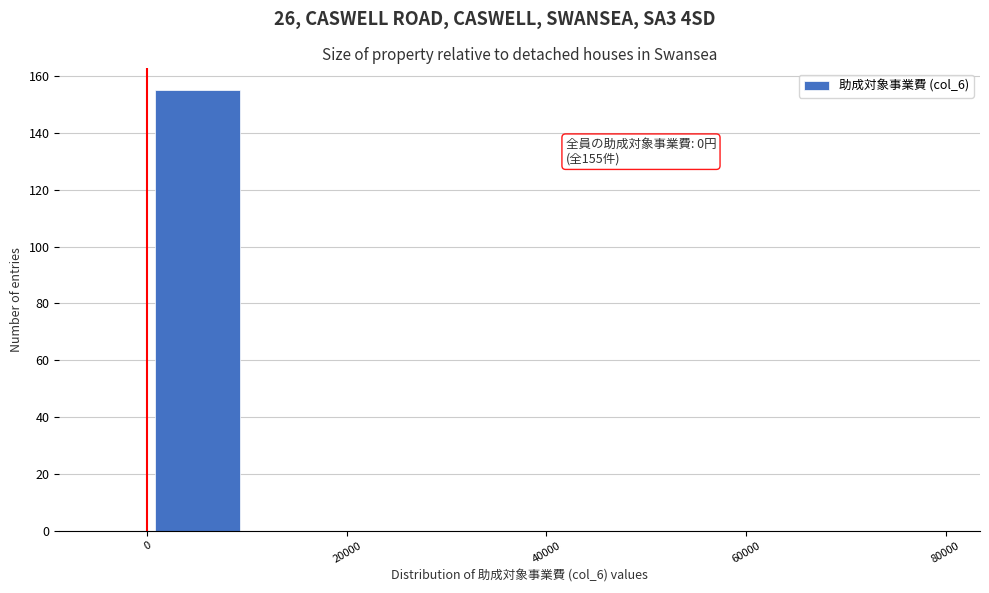

Read against the x-axis, roughly where is the centre of the tallest bar?

6000